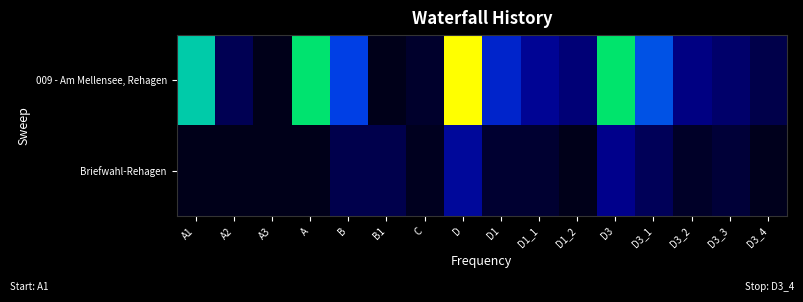

Reading left to right, list all the values displayed in this chart.

009 - Am Mellensee, Rehagen: A1=610	A2=75	A3=0	A=685	B=360	B1=0	C=26	D=972	D1=283	D1_1=164	D1_2=119	D3=689	D3_1=388	D3_2=134	D3_3=103	D3_4=64
Briefwahl-Rehagen: A1=0	A2=0	A3=0	A=0	B=66	B1=66	C=9	D=177	D1=32	D1_1=31	D1_2=1	D3=145	D3_1=81	D3_2=20	D3_3=40	D3_4=4